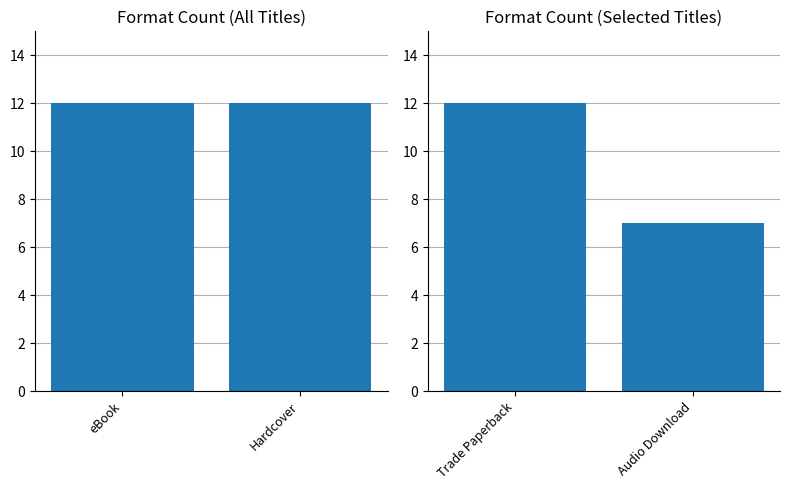

Is the value of Trade Paperback / Audio Download at eBook greater than the value of eBook / Hardcover at eBook?

No